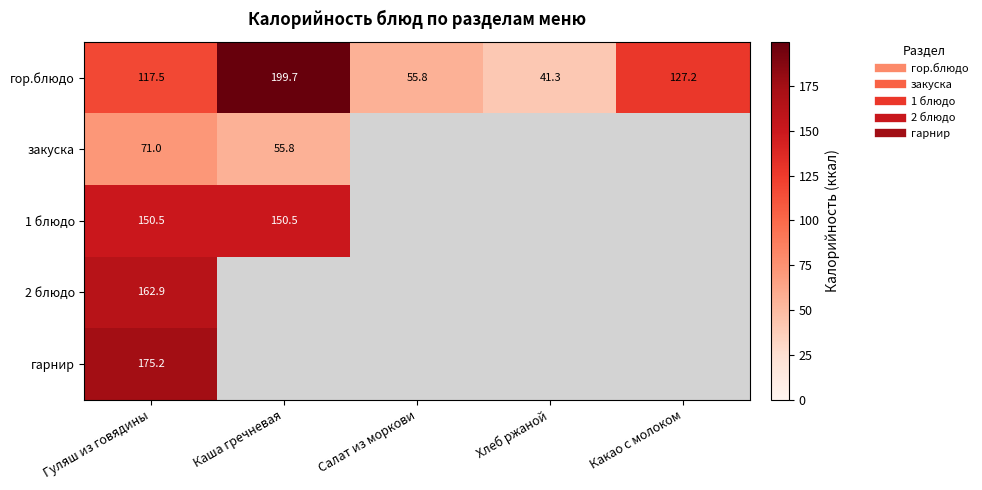

At how many categories does at least one series exceed 170?

2